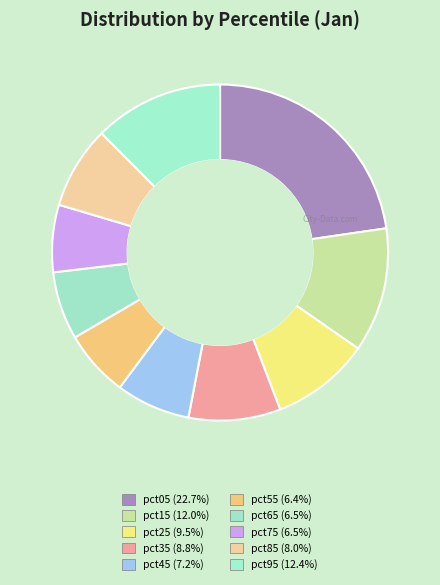

Count the number of slices in the pie.

10